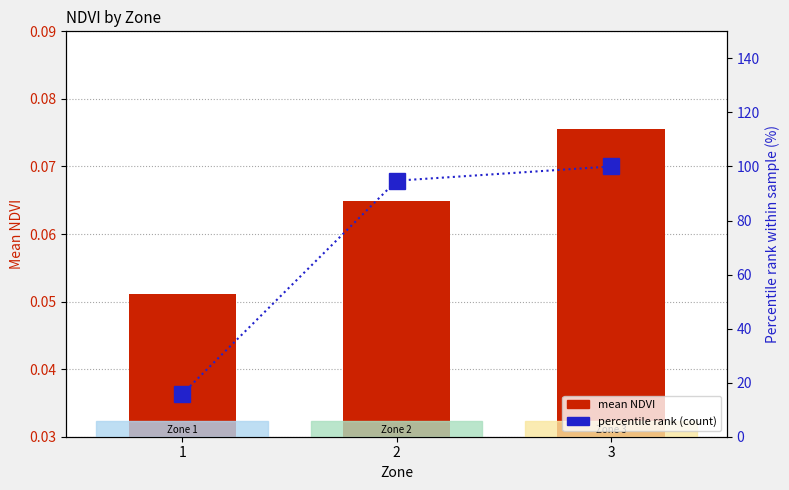

True or false: mean NDVI has a value of 0.1 at 2.

True